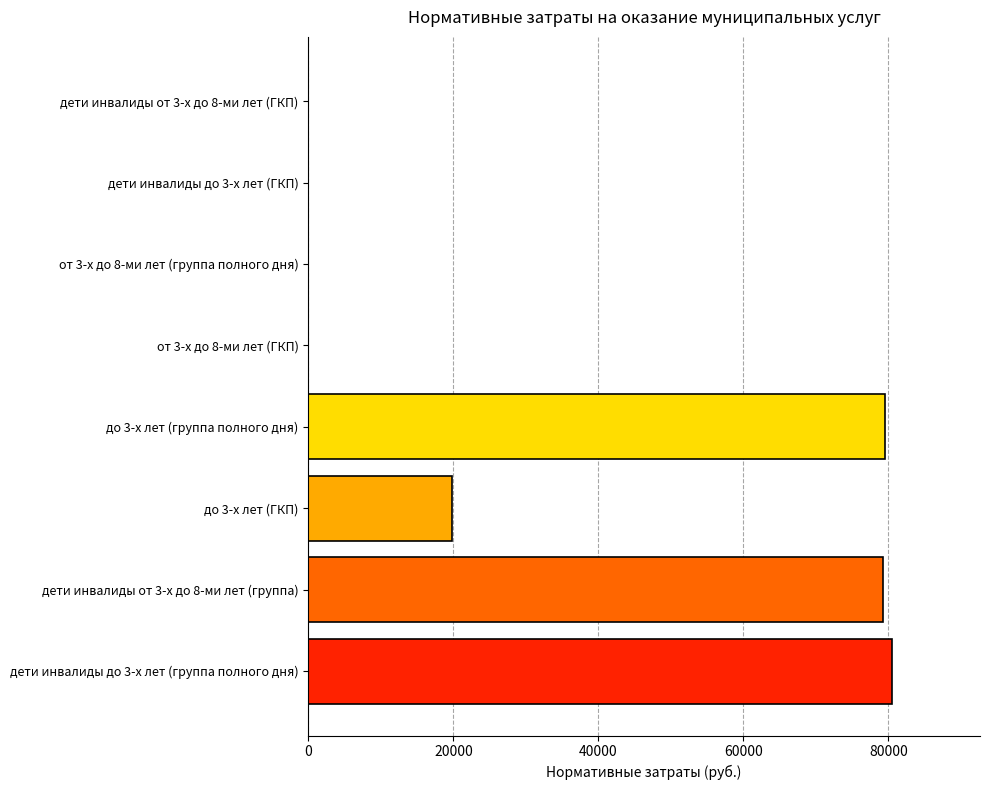

The value at дети инвалиды от 3-х до 8-ми лет (группа) is 34936.6. True or false?

False